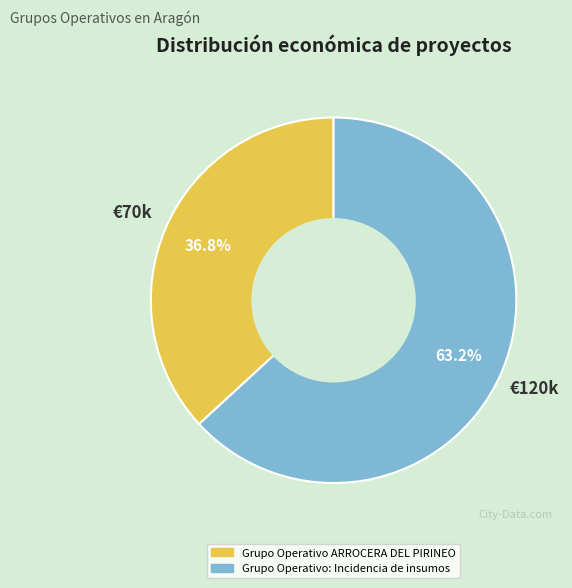

True or false: Grupo Operativo ARROCERA DEL PIRINEO accounts for 37% of the total.

True